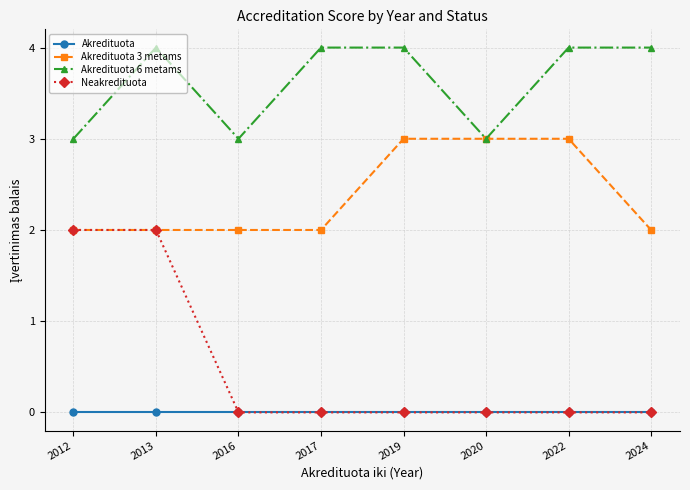

Reading left to right, what are all the values shown in this chart?

Akredituota: 0	0	0	0	0	0	0	0
Akredituota 3 metams: 2	2	2	2	3	3	3	2
Akredituota 6 metams: 3	4	3	4	4	3	4	4
Neakredituota: 2	2	0	0	0	0	0	0